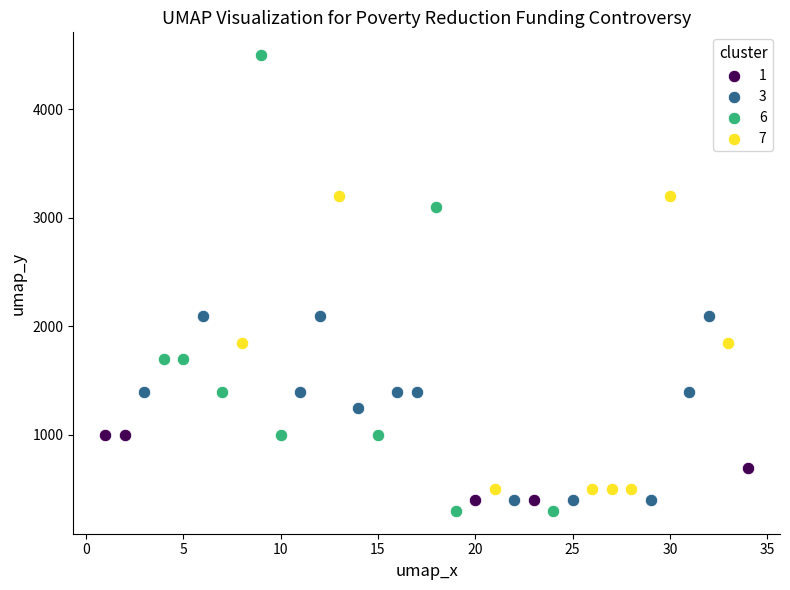

What are all the series names shown in the legend?

1, 3, 6, 7